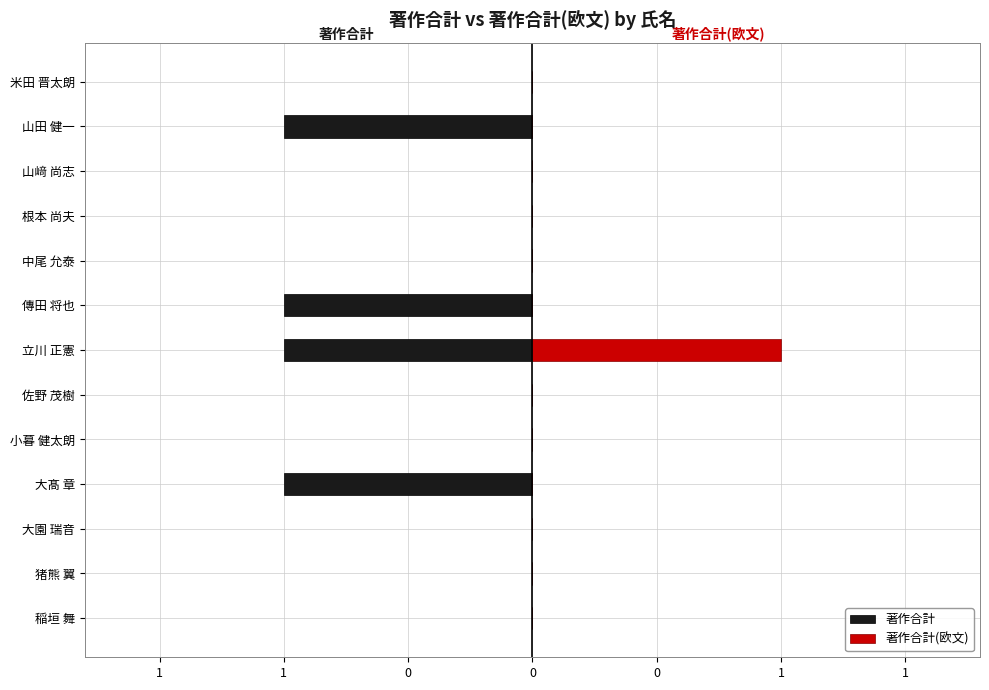

True or false: 著作合計(欧文) has a value of 1 at 小暮 健太朗.

False